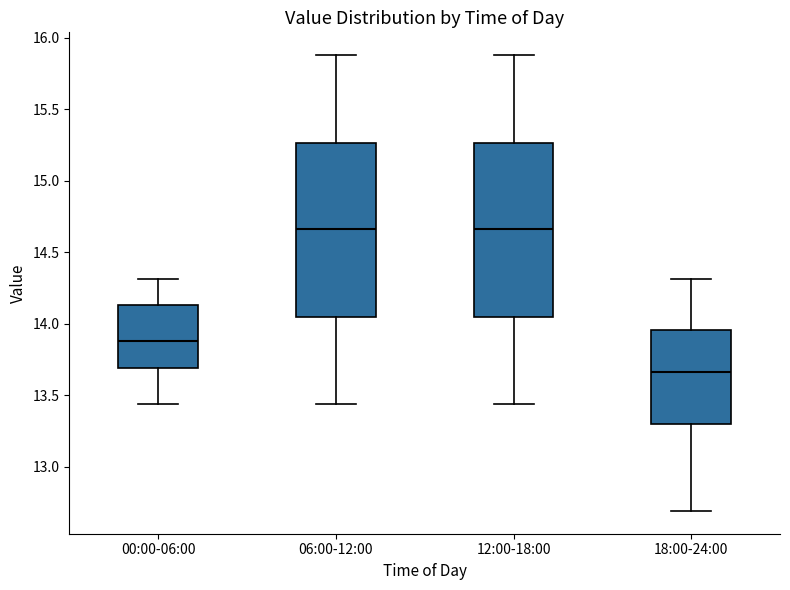

Reading left to right, transcribe this box plot: for each box, give where its median line is, the range the box spans, and where its two whiskers end, as read against the y-axis. The values are not printed on the chart, so give them approximately, as read against the axis.

00:00-06:00: median 13.90, box 13.70 to 14.15, whiskers 13.45 to 14.30
06:00-12:00: median 14.65, box 14.05 to 15.25, whiskers 13.45 to 15.90
12:00-18:00: median 14.65, box 14.05 to 15.25, whiskers 13.45 to 15.90
18:00-24:00: median 13.65, box 13.30 to 13.95, whiskers 12.70 to 14.30